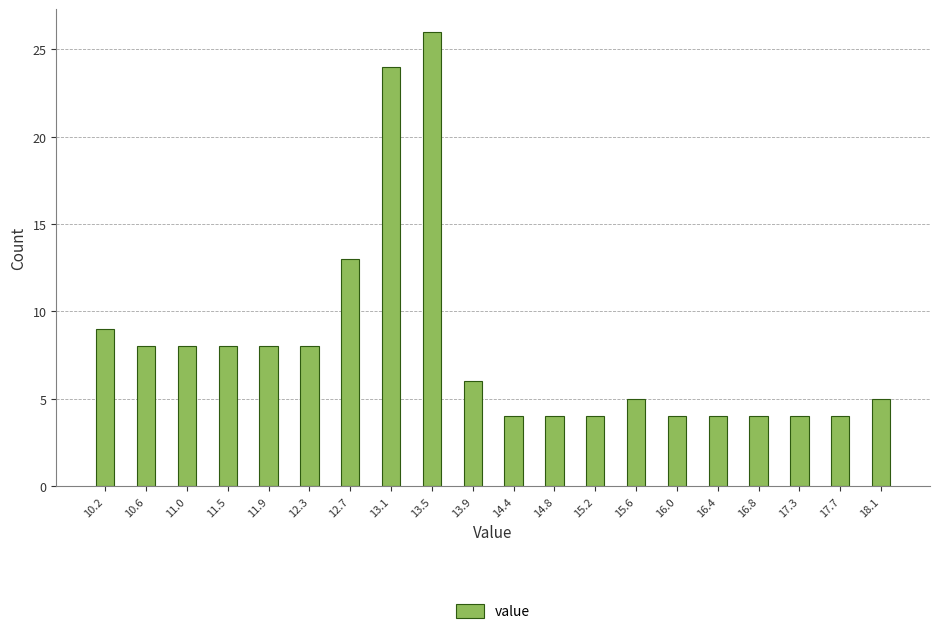

Over which range of the x-axis is the bar tallest?

13.320 to 13.735